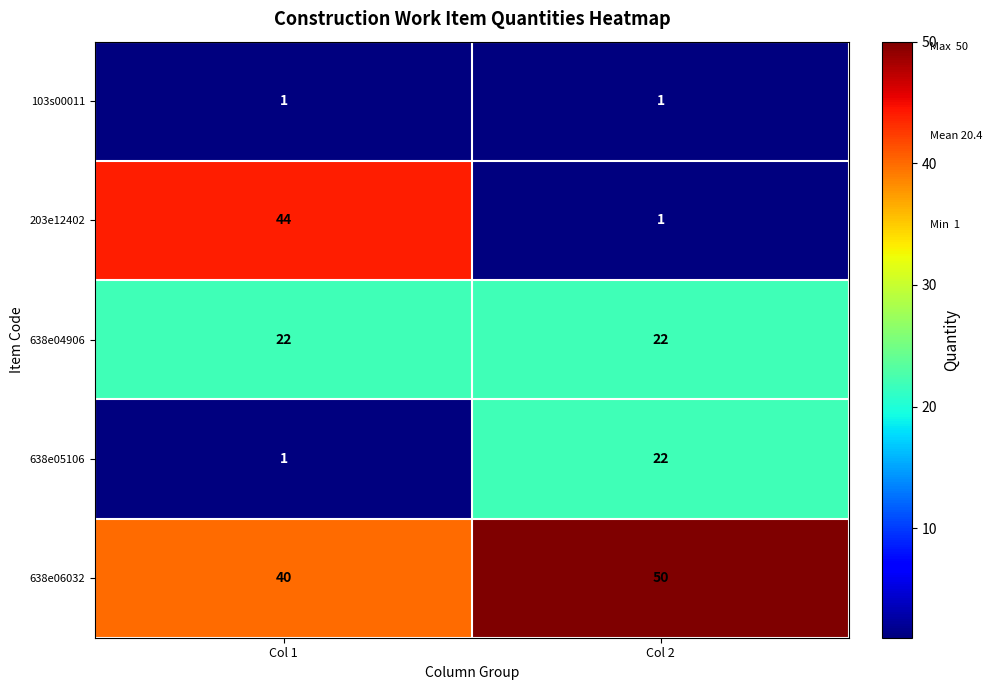

Reading right to left, transcribe all the data shown in this chart.

103s00011: Col 2=1	Col 1=1
203e12402: Col 2=1	Col 1=44
638e04906: Col 2=22	Col 1=22
638e05106: Col 2=22	Col 1=1
638e06032: Col 2=50	Col 1=40